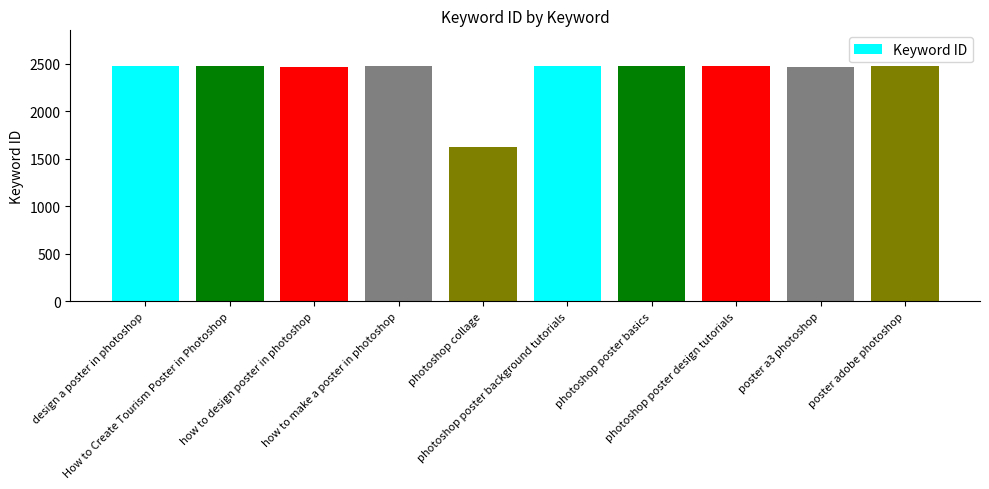

The value at poster a3 photoshop is 2469. True or false?

True